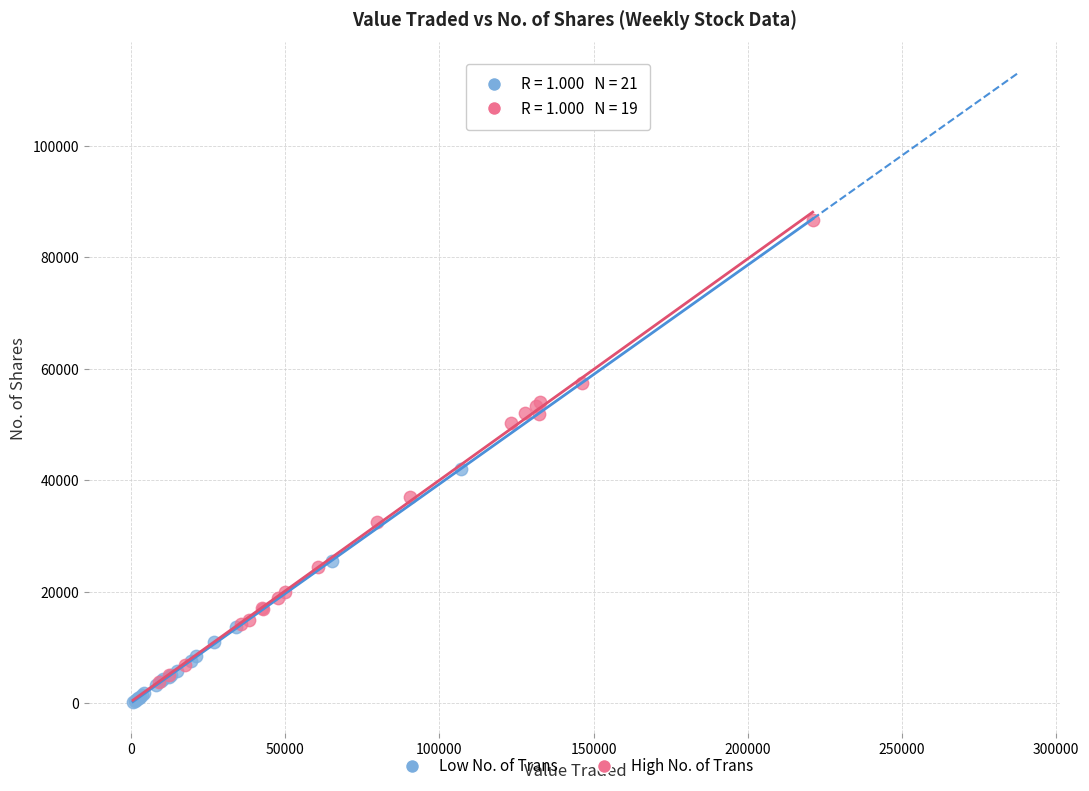

Which series reaches the maximum Y coordinate?

High No. of Trans